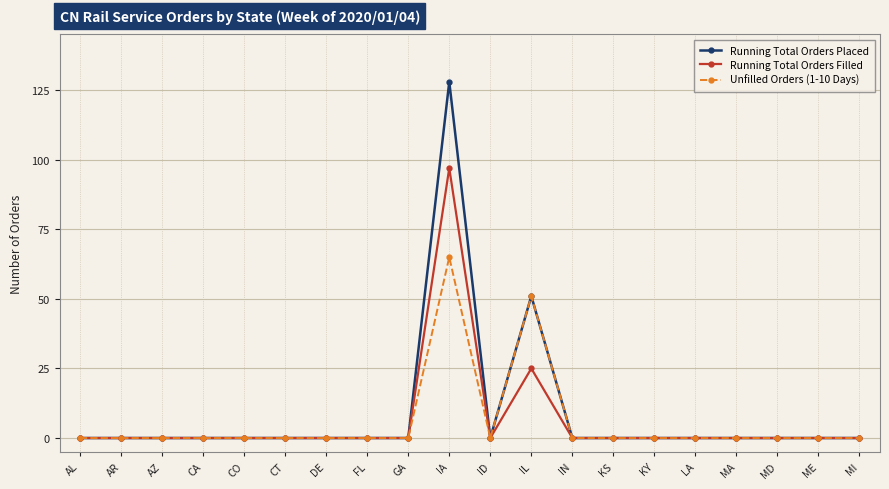

True or false: Running Total Orders Placed has more than 0 points higher than both neighbors.

True